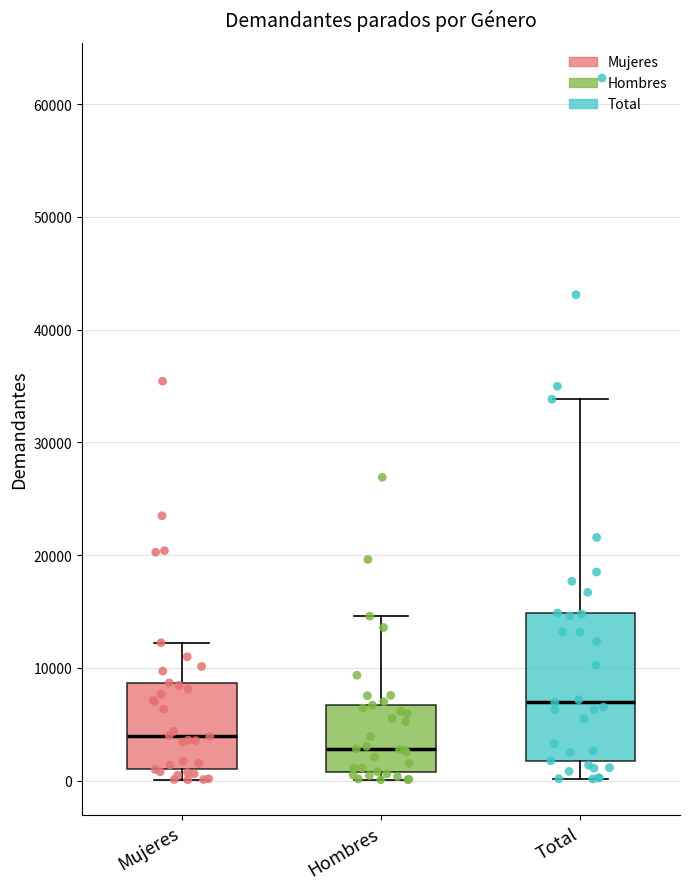

Reading left to right, transcribe this box plot: for each box, give where its median line is, the range the box spans, and where its two whiskers end, as read against the y-axis. The values are not printed on the chart, so give them approximately, as read against the axis.

Mujeres: median 4000, box 1000 to 9000, whiskers 0 to 12000
Hombres: median 3000, box 1000 to 7000, whiskers 0 to 15000
Total: median 7000, box 2000 to 15000, whiskers 0 to 34000